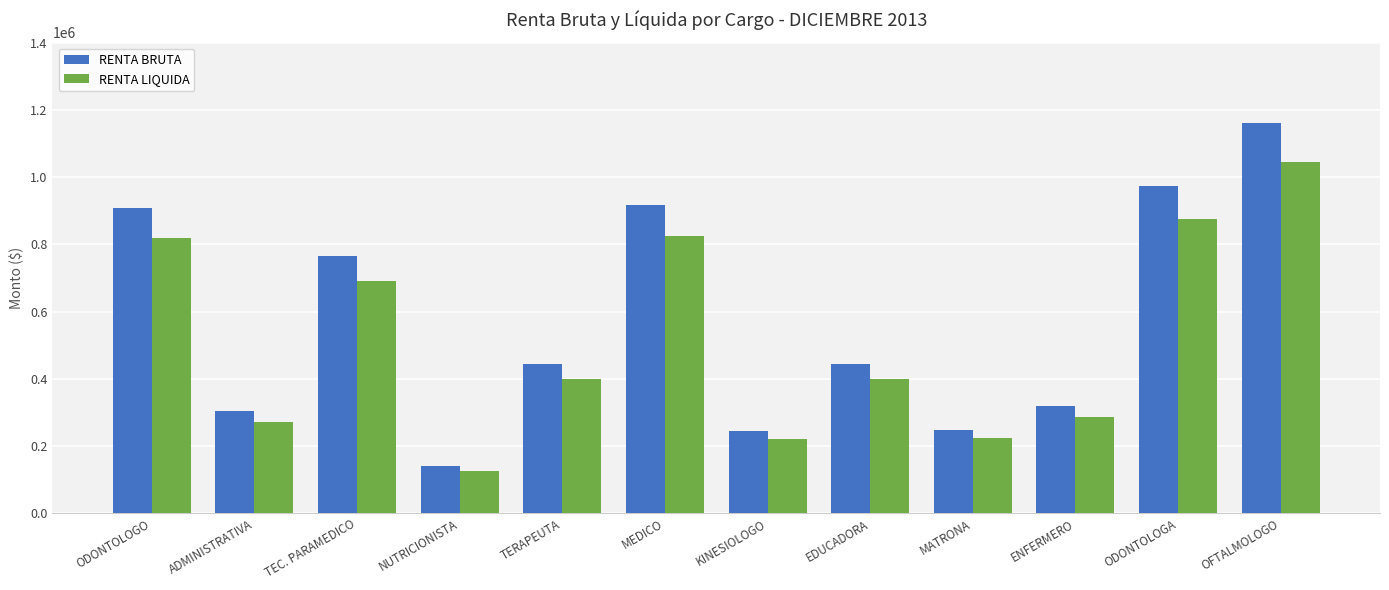

What are all the series names shown in the legend?

RENTA BRUTA, RENTA LIQUIDA